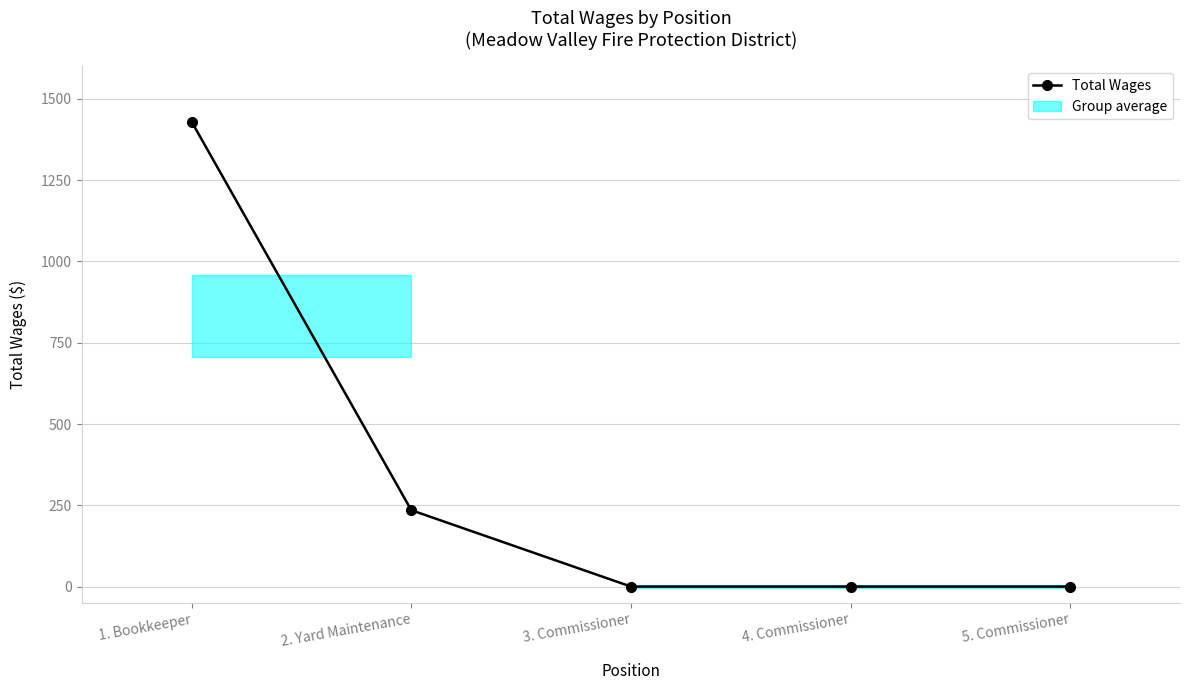

Reading left to right, what are all the values shown in this chart?

1. Bookkeeper=1430	2. Yard Maintenance=235	3. Commissioner=0	4. Commissioner=0	5. Commissioner=0